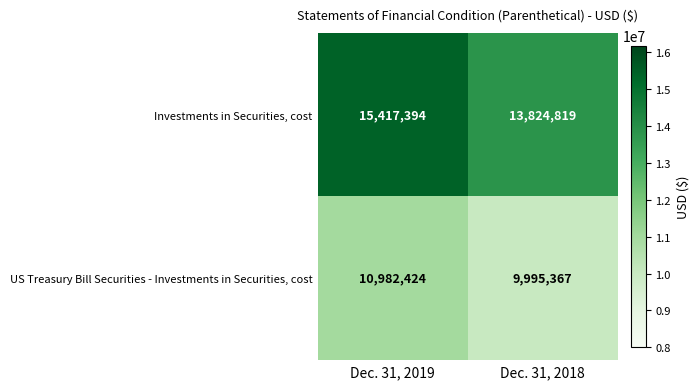

Reading left to right, list all the values displayed in this chart.

Investments in Securities, cost: 15417394	13824819
US Treasury Bill Securities - Investments in Securities, cost: 10982424	9995367